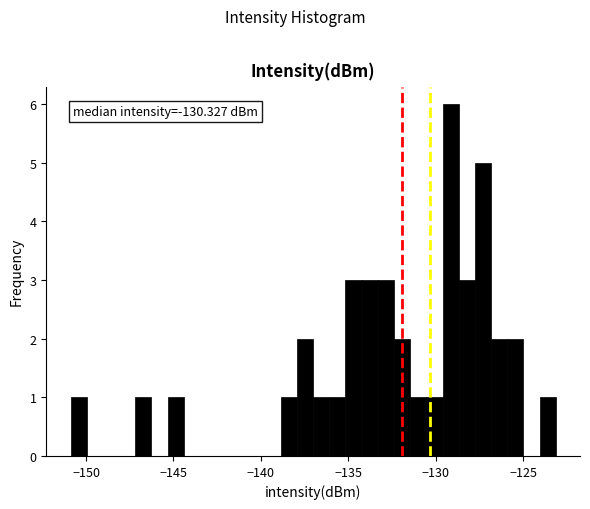

Around what value on the x-axis is the tallest bar? Give the approximate position of its centre, as read against the axis.

-129.0